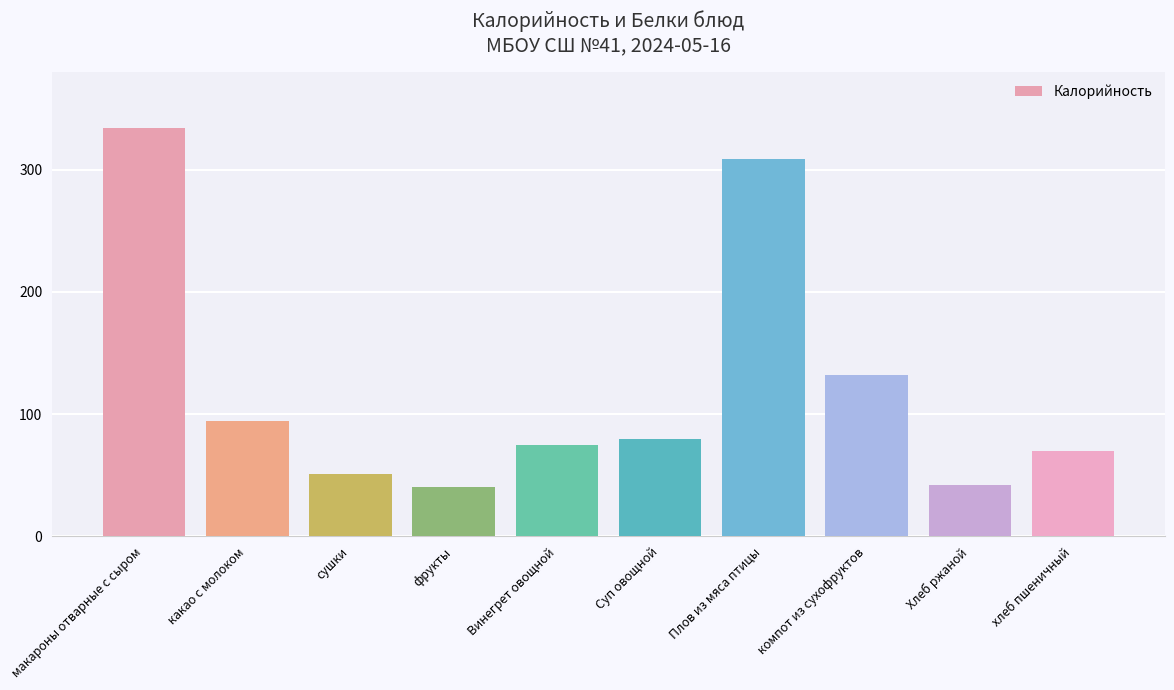

Is it true that the value at сушки is 33.3?

False